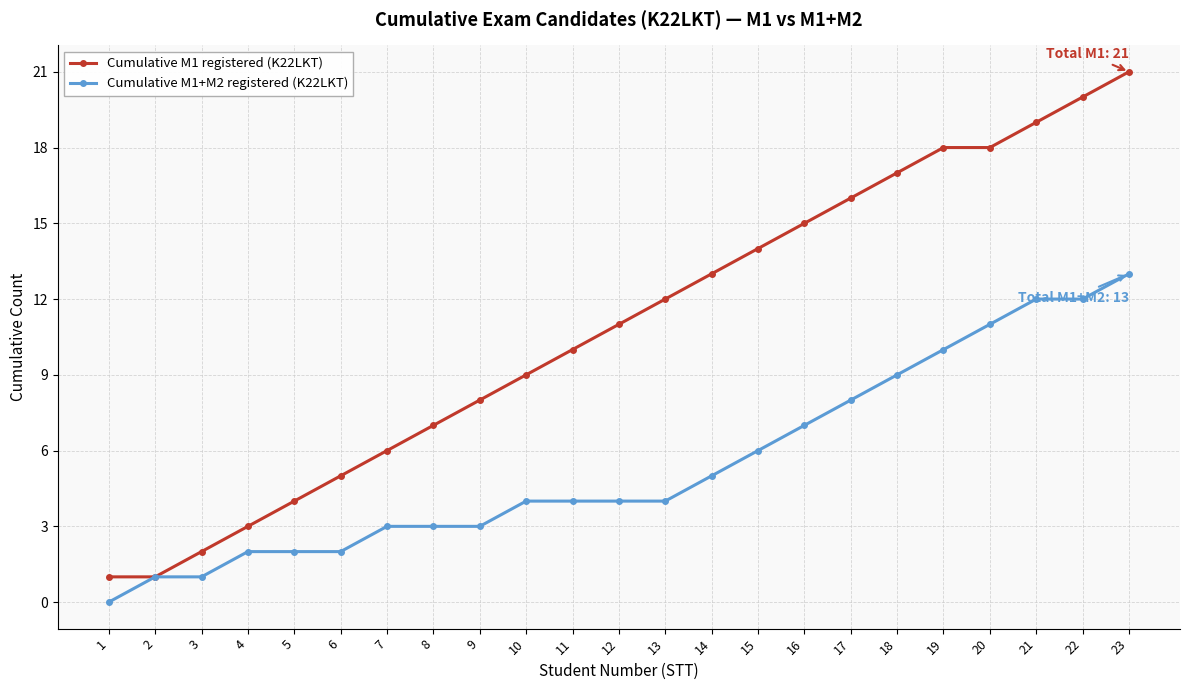

What is the sum of the Cumulative M1+M2 registered (K22LKT) values at 21 and 19?

22